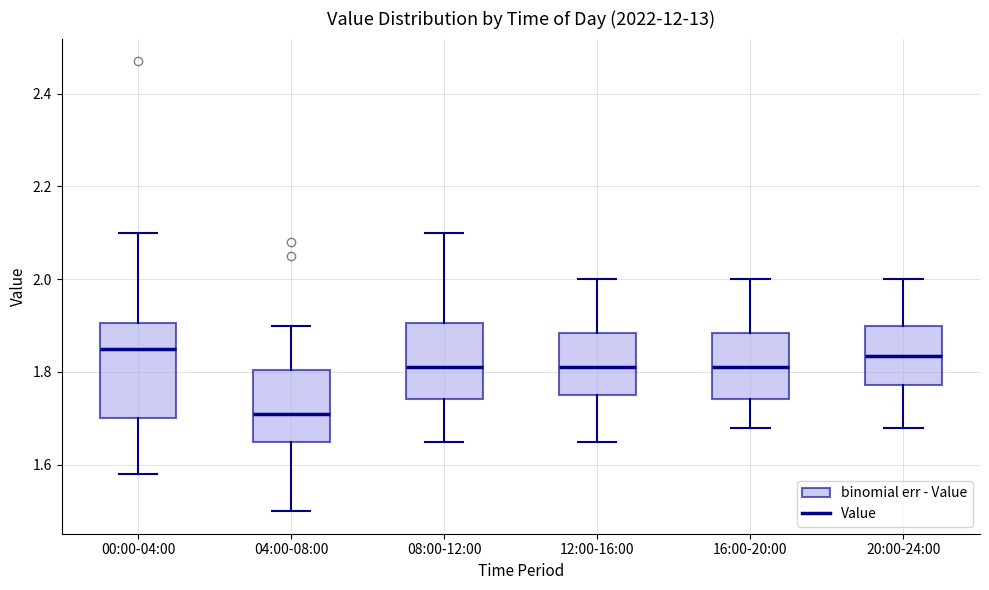

Where does the upper whisker of the box for 00:00-04:00 end on the y-axis? The values are not printed on the chart, so give them approximately, as read against the axis.

2.10